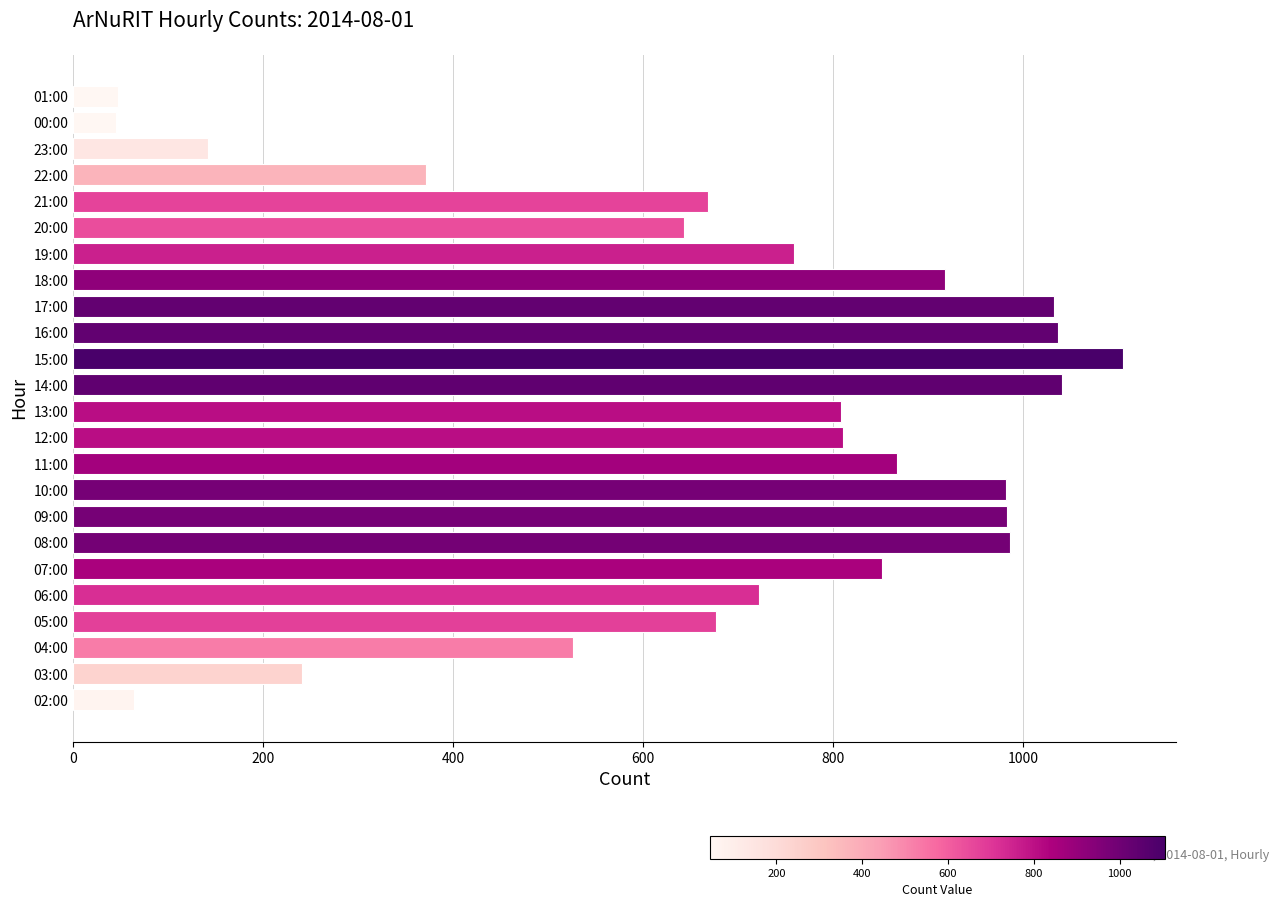

Are the bars horizontal?

Yes